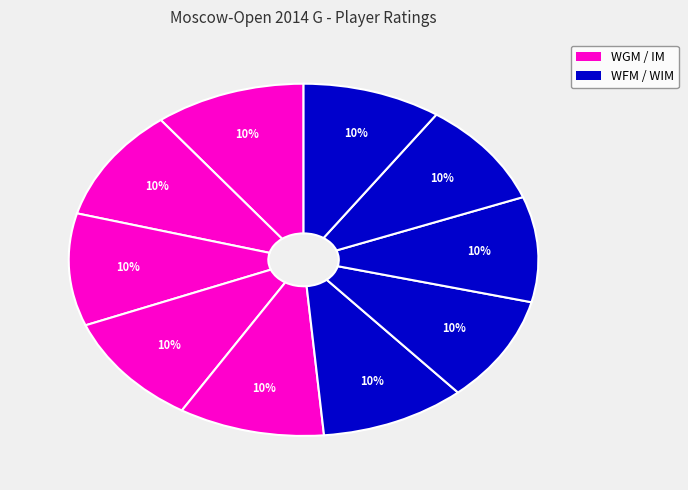

How many segments does this pie chart have?

10